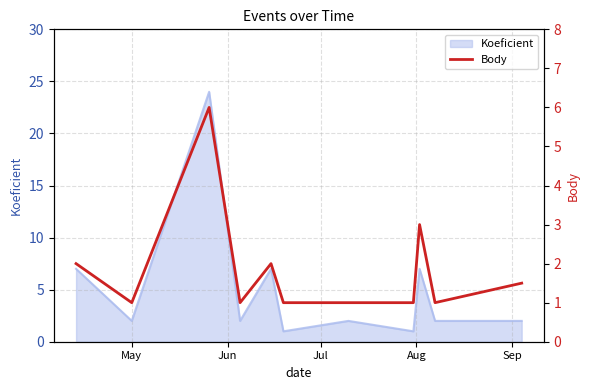

What is the difference between the maximum and minimum values?

5.0